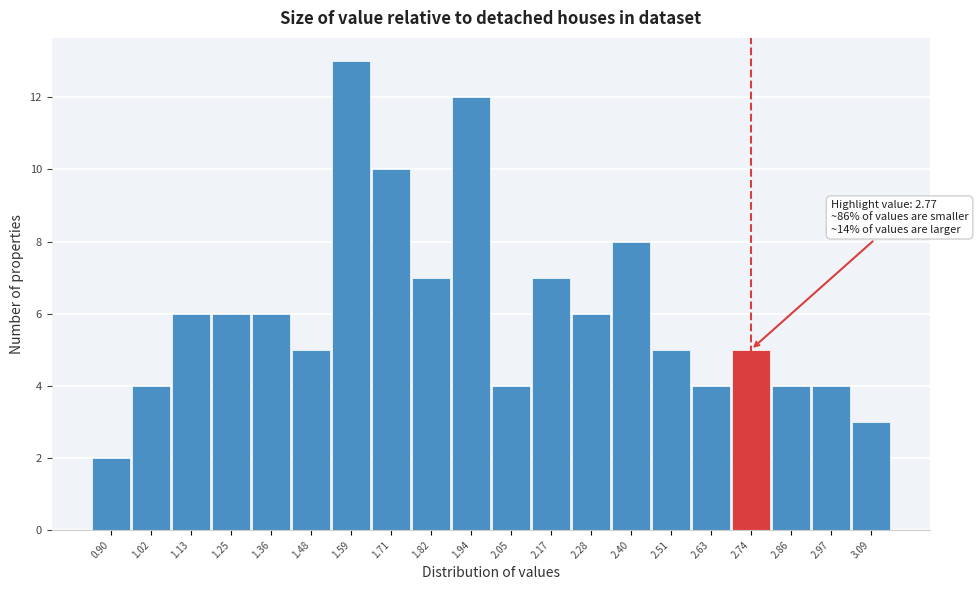

Reading right to left, extract all data points from this chart.

3.09=3	2.97=4	2.86=4	2.74=5	2.63=4	2.51=5	2.40=8	2.28=6	2.17=7	2.05=4	1.94=12	1.82=7	1.71=10	1.59=13	1.48=5	1.36=6	1.25=6	1.13=6	1.02=4	0.90=2